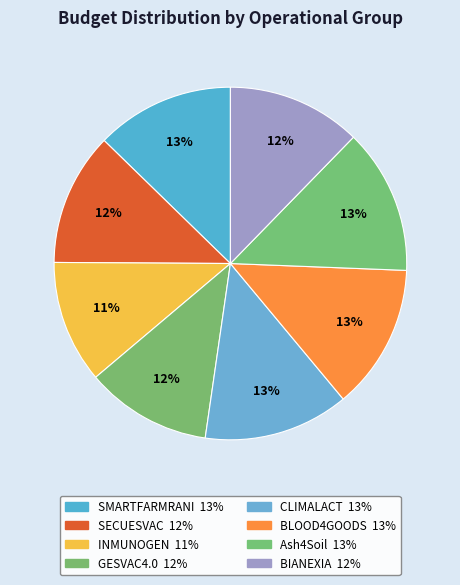

Count the number of slices in the pie.

8